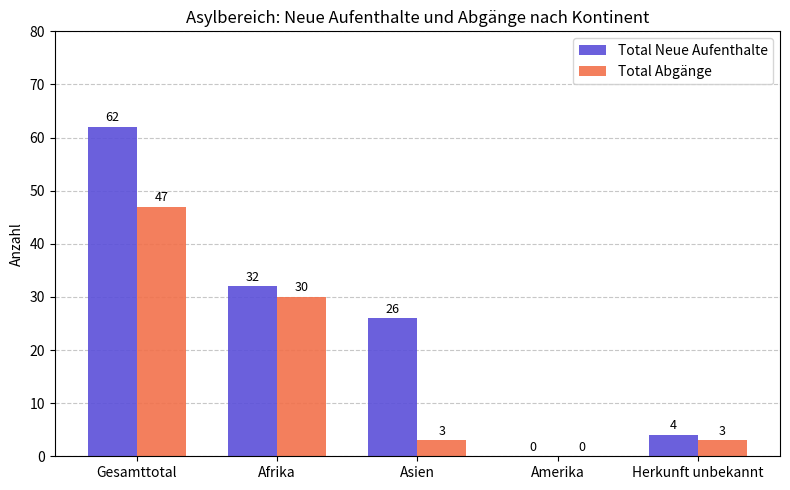

Which series has the largest total across all categories?

Total Neue Aufenthalte